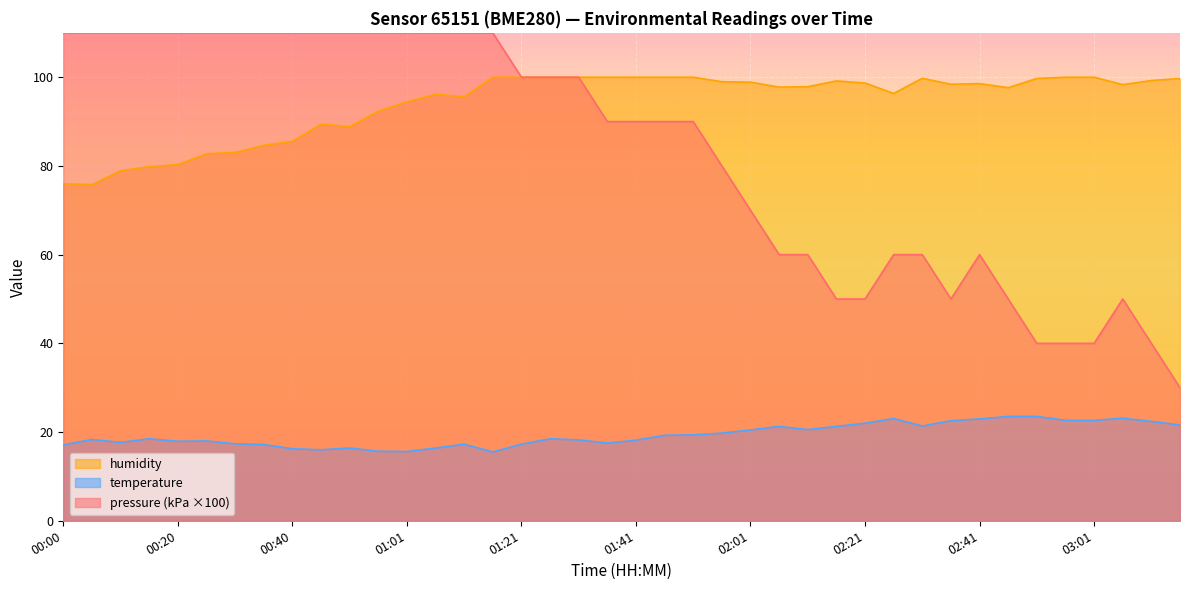

How many values in the temperature series are below 18?

15